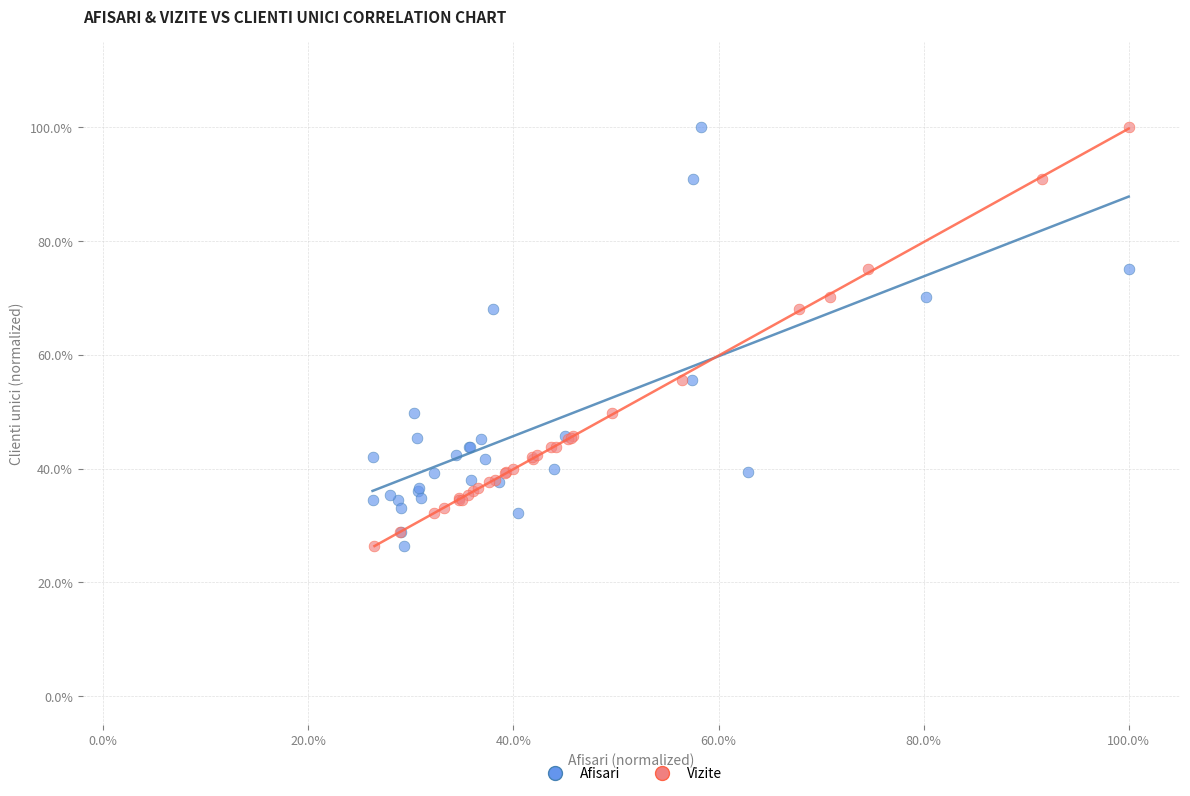

What are all the series names shown in the legend?

Afisari, Vizite